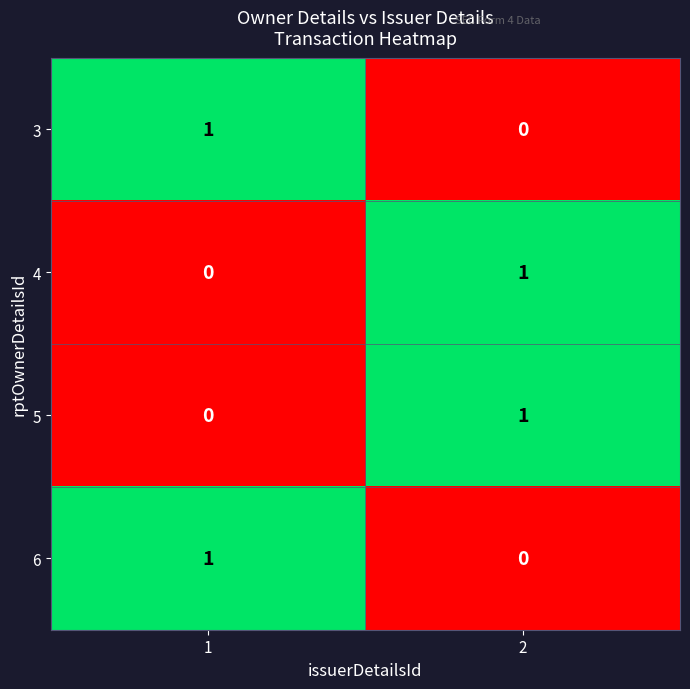

What is the difference between the highest and lowest values at 2?

1